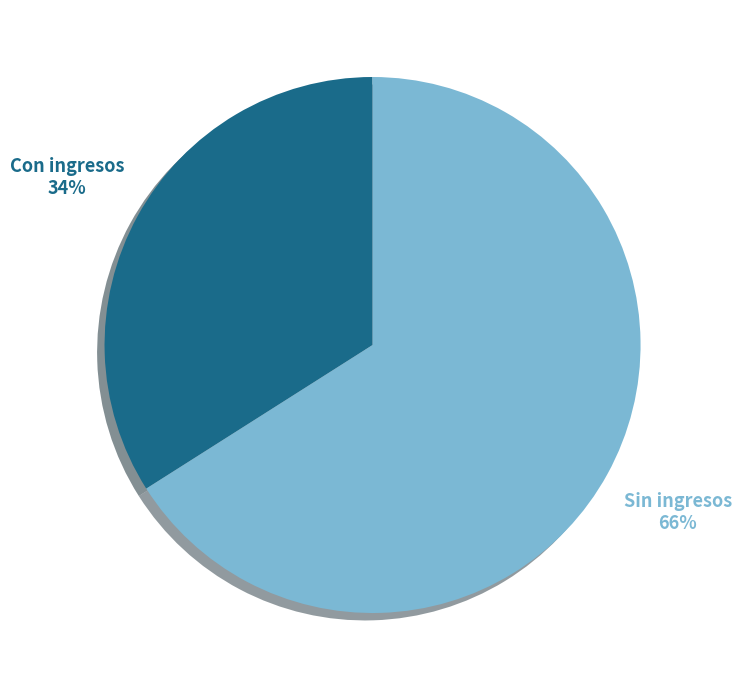

Which slice is the smallest?

Con ingresos